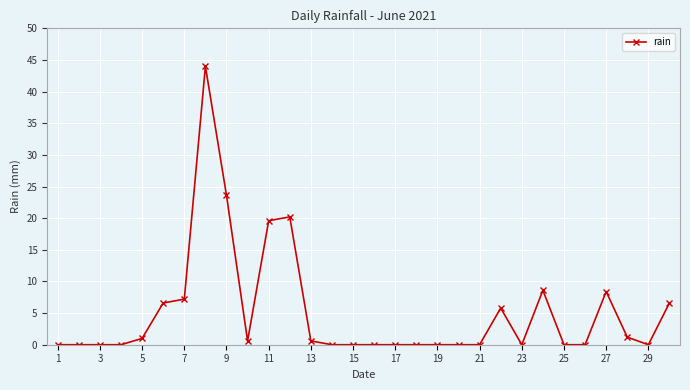

What is the difference between the second highest and minimum values?

23.6